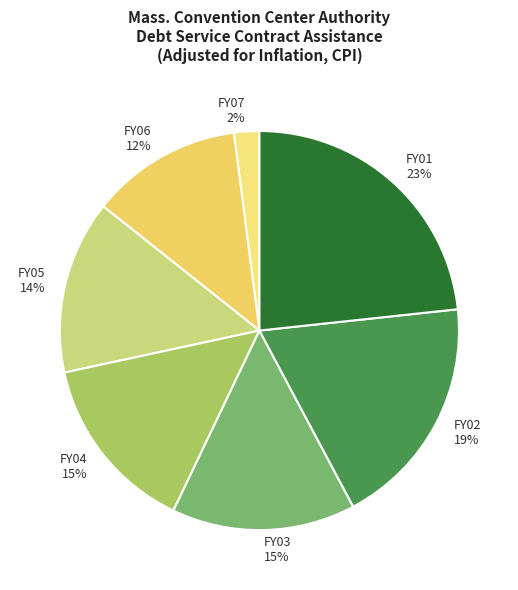

Does any single category account for the majority?

No